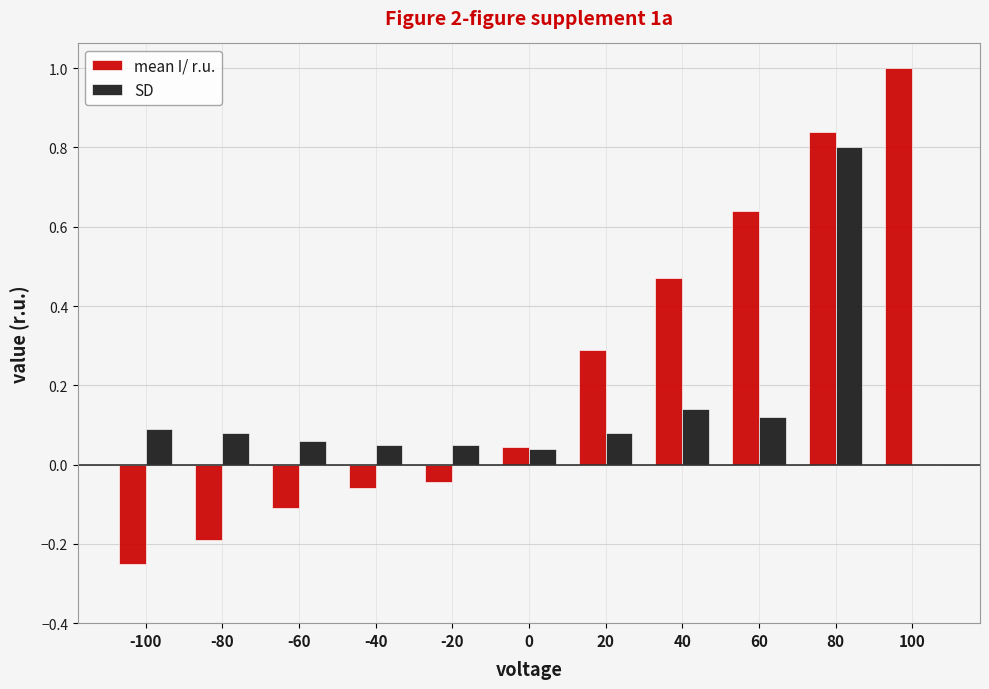

Between -20 and 40, which series saw the biggest shift?

mean I/ r.u.